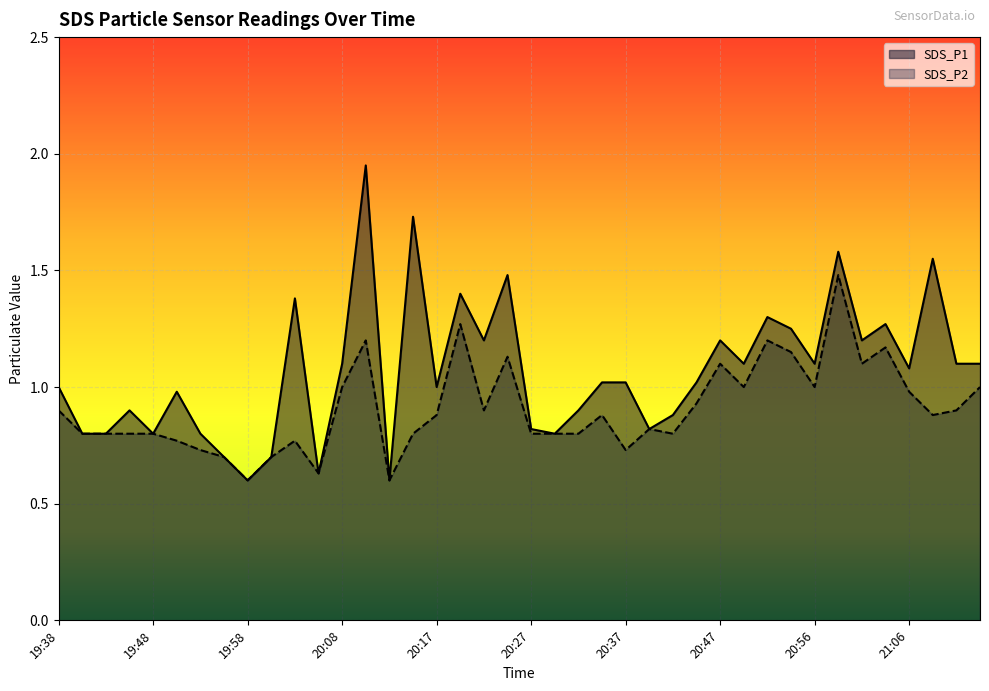

What is the sum of the SDS_P2 values at 20:42 and 20:32?

1.6